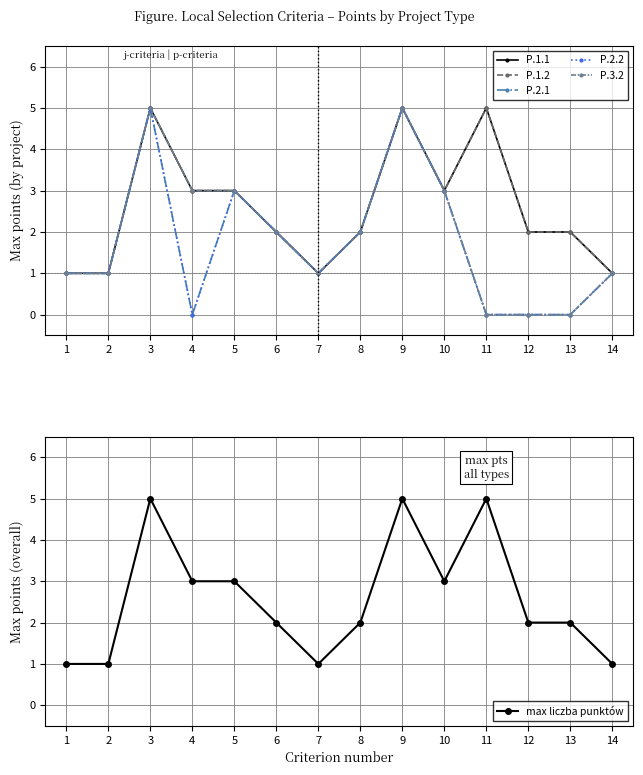

How many interior local valleys does the P.2.1 series have?

2